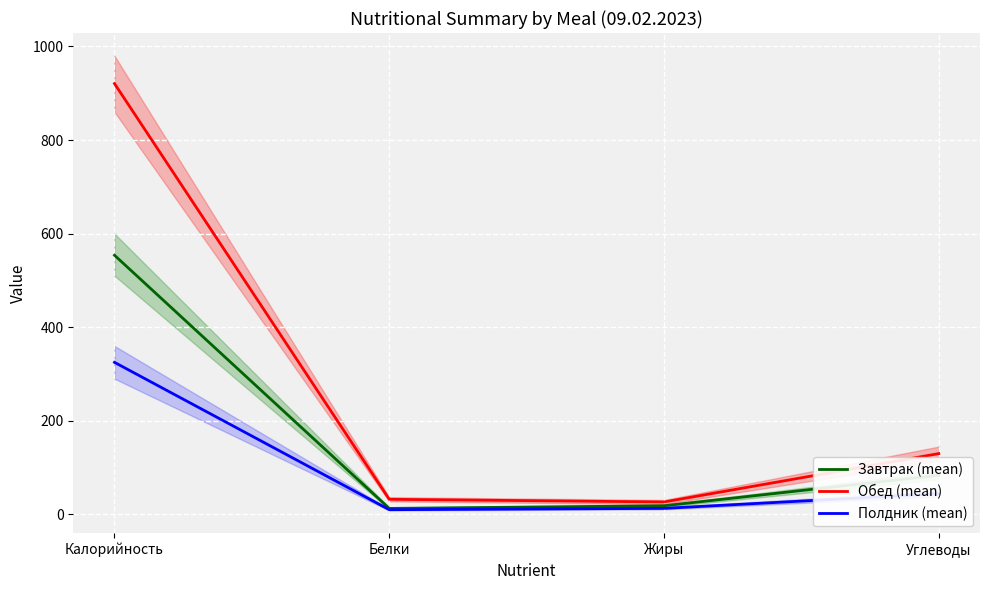

Reading left to right, what are all the values shown in this chart?

Завтрак (mean): 553.8	12.9	18.6	83.7
Обед (mean): 920.6	32.4	26.7	130.0
Полдник (mean): 325.0	10.2	13.0	44.2